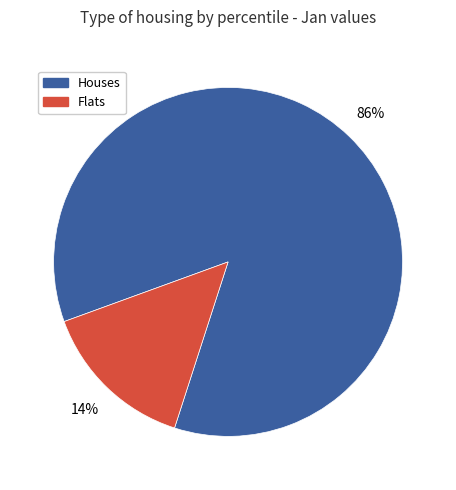

Does any single category account for the majority?

Yes